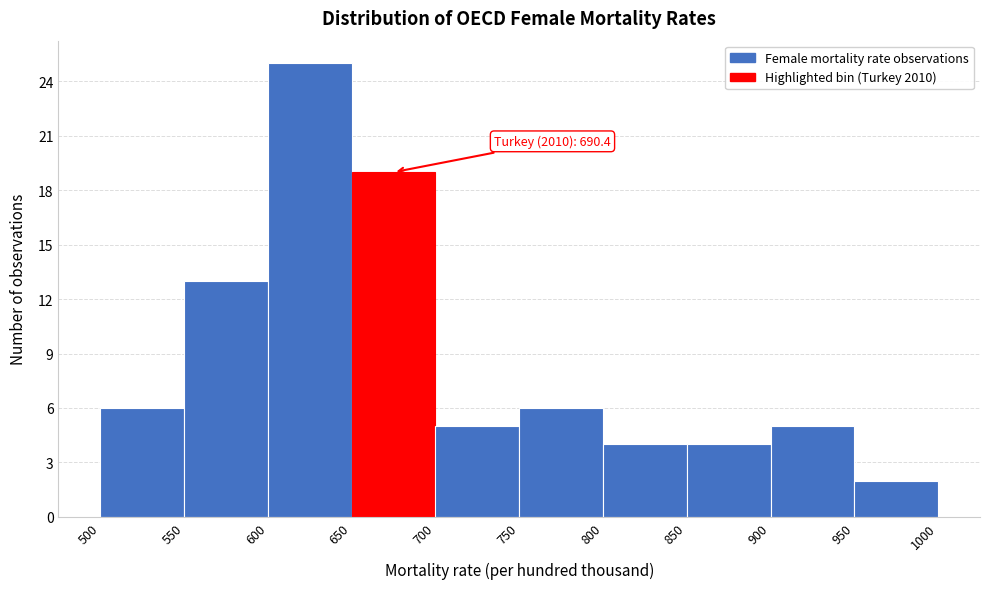

Over which range of the x-axis is the bar tallest?

600 to 650